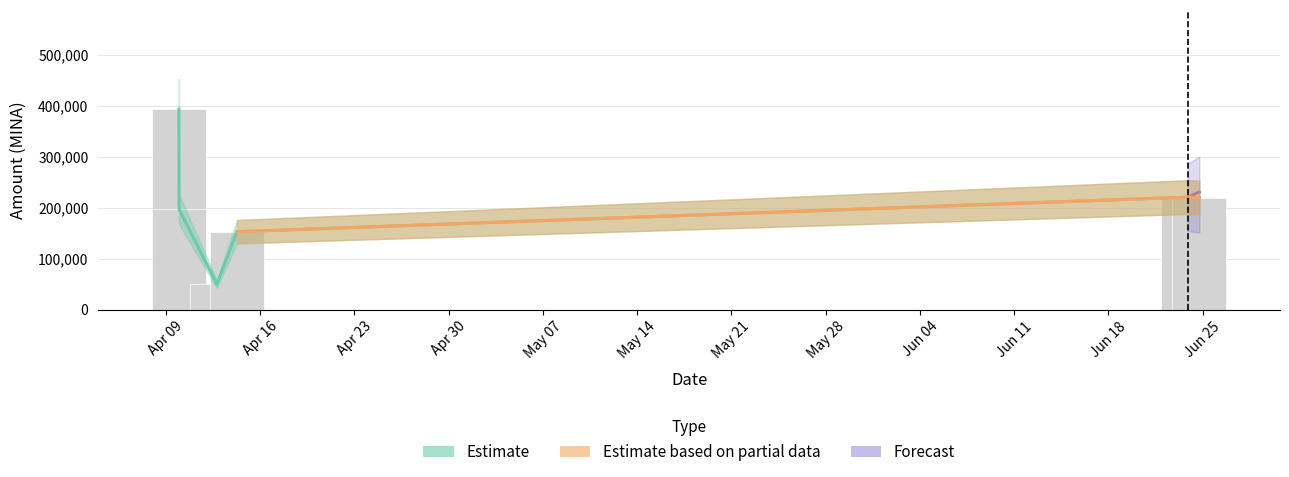

What is the value of the Amount bar at the 5th from the left?

220802.3